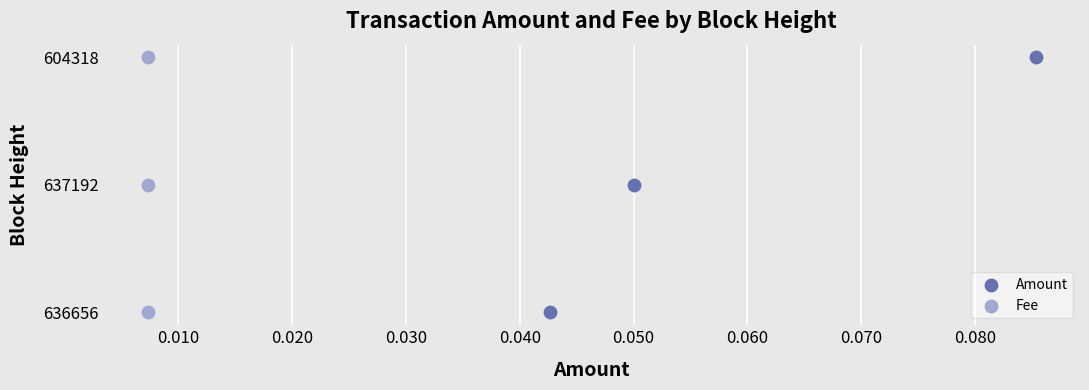

Which series has the largest Y range (max minus min)?

Amount